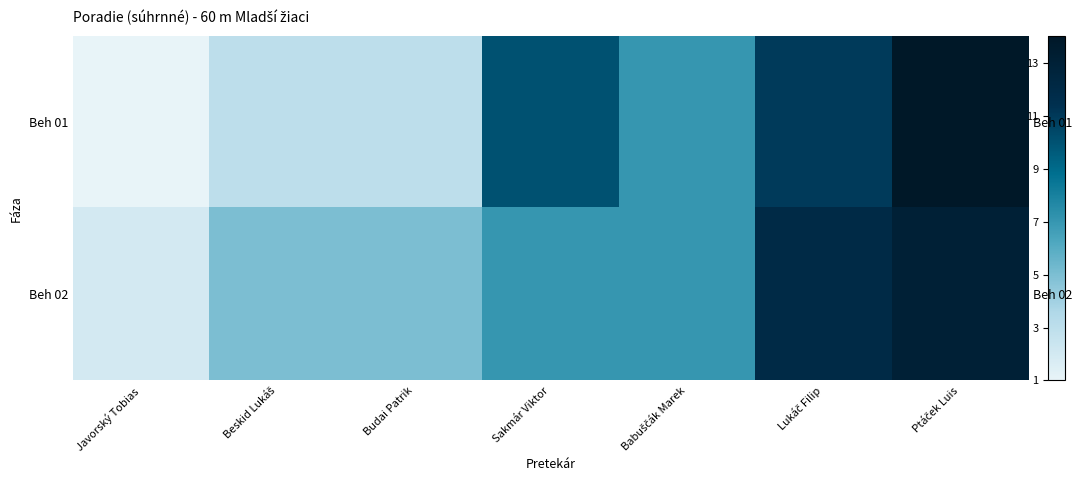

Between Lukáč Filip and Ptáček Luis, which series saw the biggest shift?

Beh 01